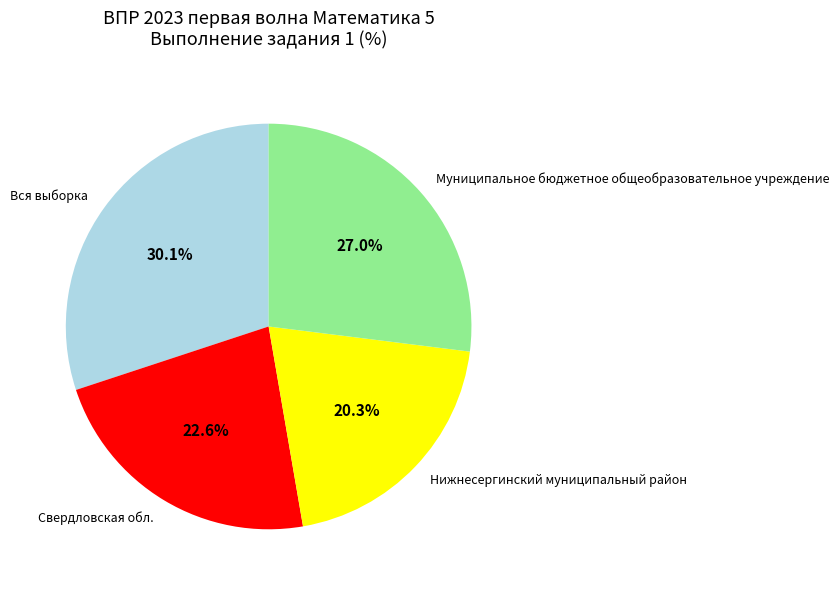

How many segments does this pie chart have?

4